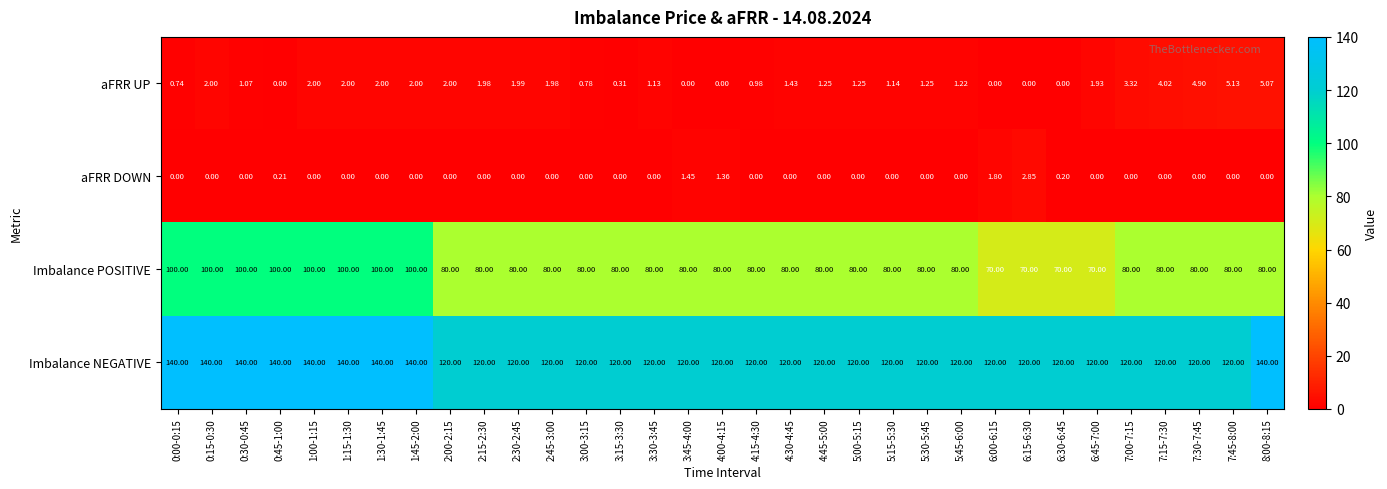

Which series has the largest total across all categories?

Imbalance NEGATIVE